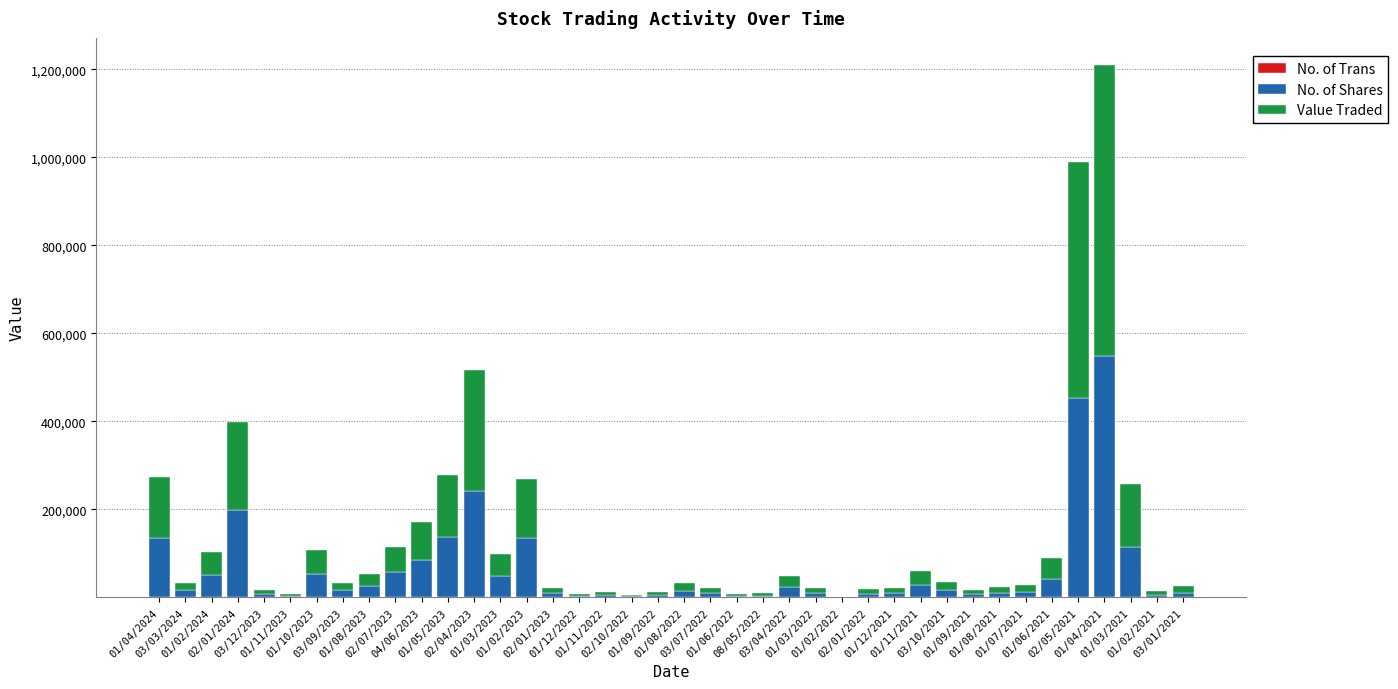

What position from the right is 01/08/2021?

8